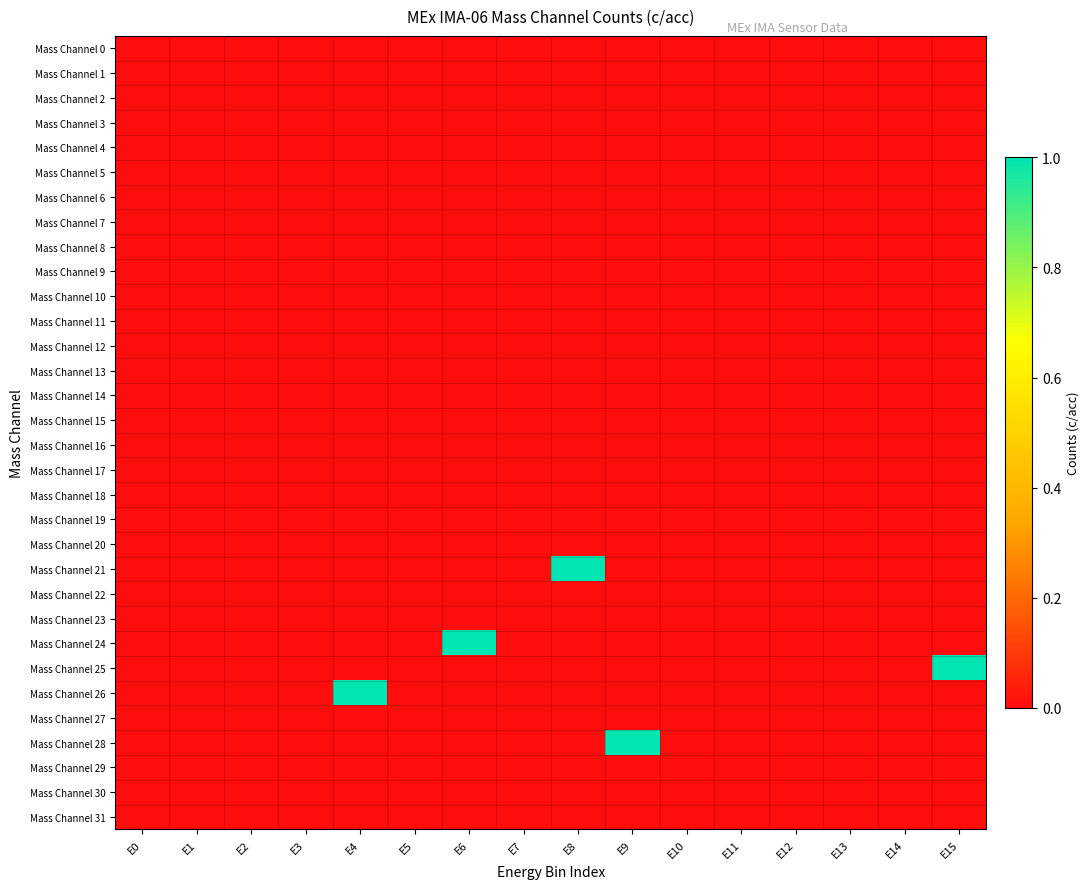

At how many categories does at least one series exceed 0?

5